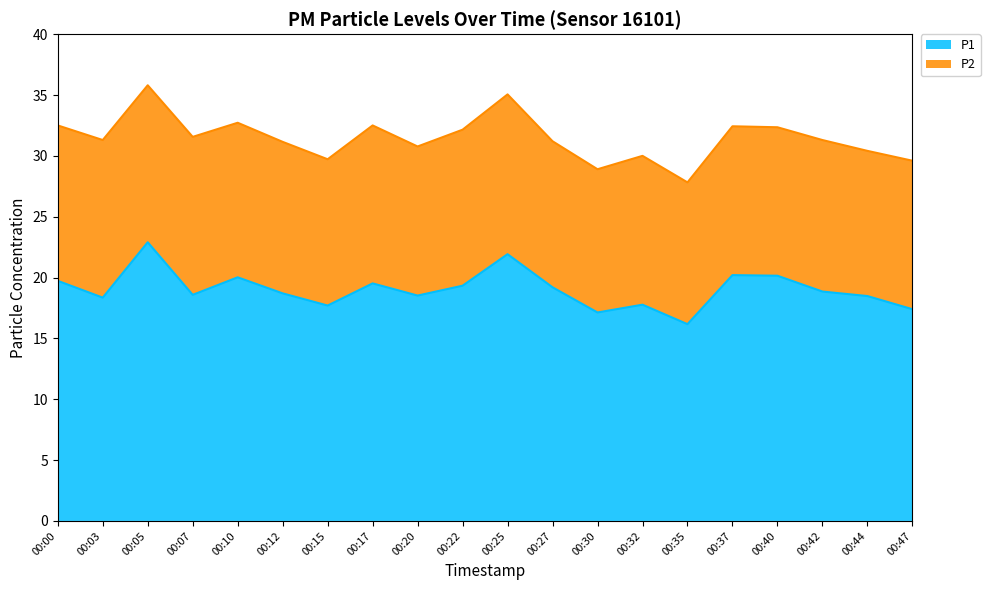

Read the P2 (line) value at 00:35.

27.8